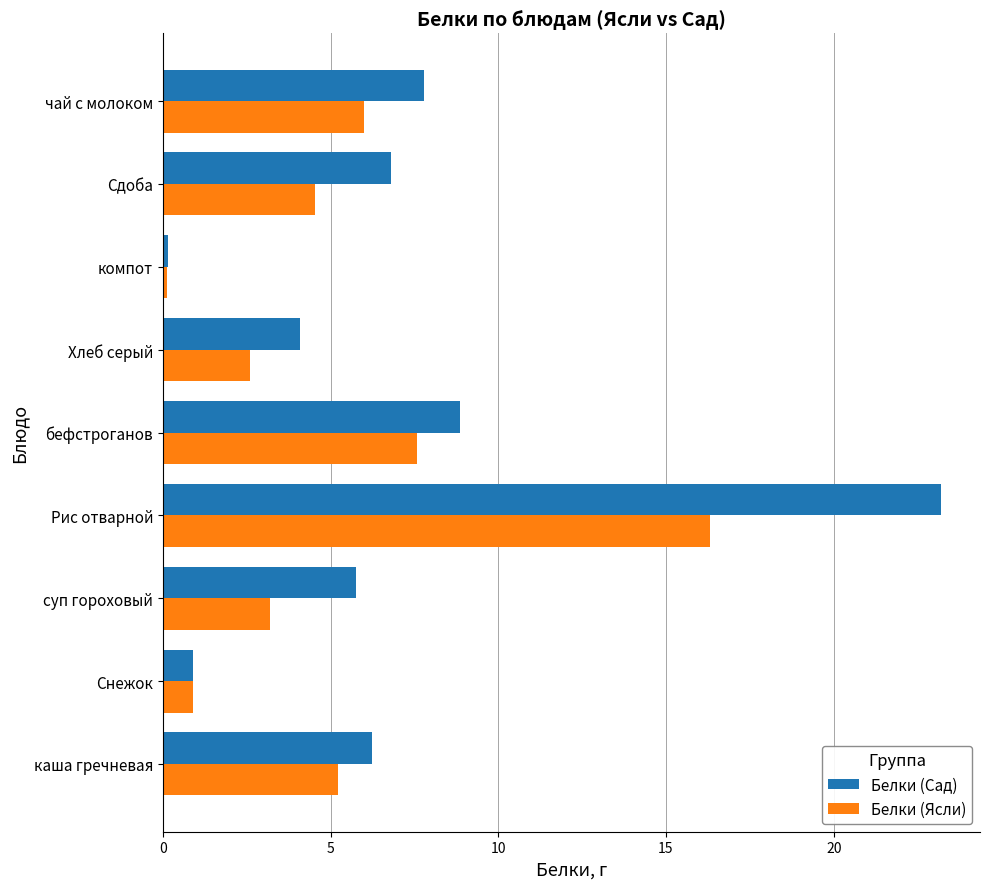

What is the lowest value of the Белки (Сад) series?

0.2